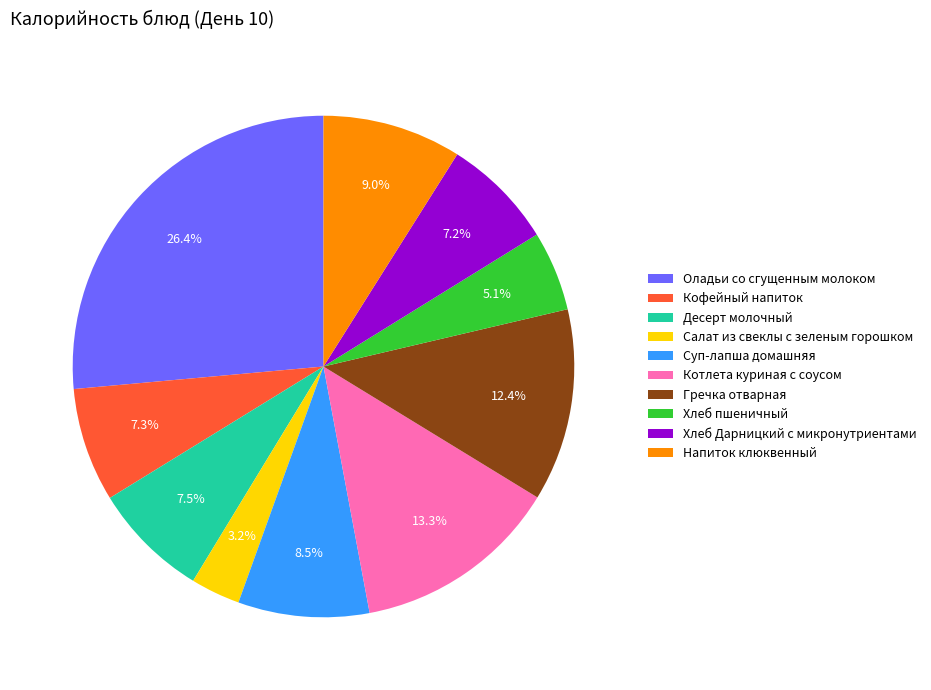

Count the number of slices in the pie.

10